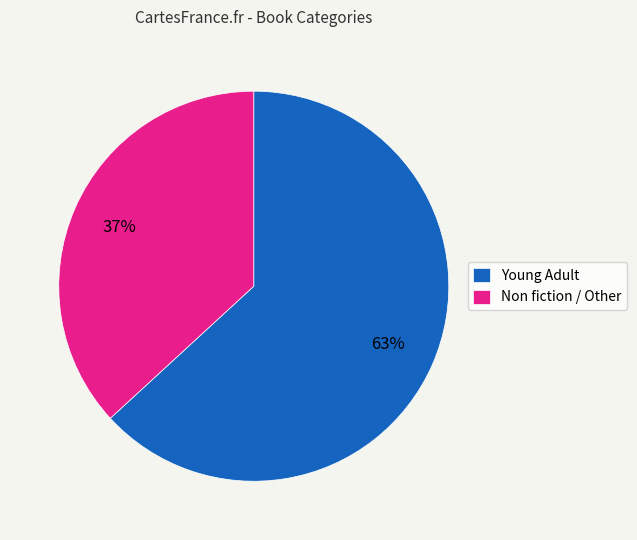

Which has a higher value, Young Adult or Non fiction / Other?

Young Adult